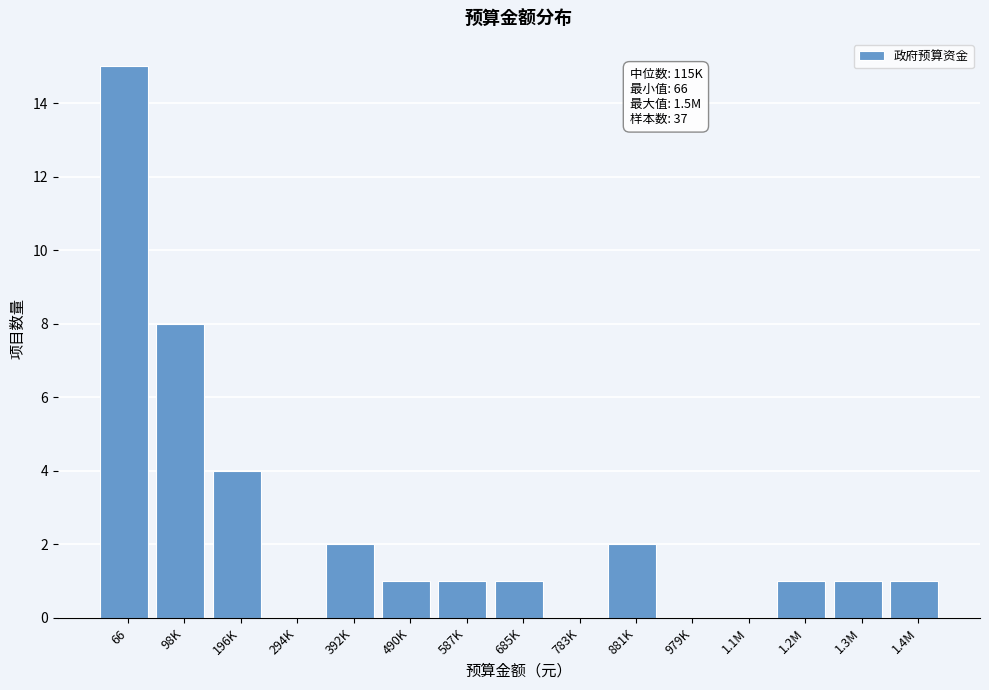

Reading left to right, what are all the values shown in this chart?

66=15	98K=8	196K=4	294K=0	392K=2	490K=1	587K=1	685K=1	783K=0	881K=2	979K=0	1.1M=0	1.2M=1	1.3M=1	1.4M=1